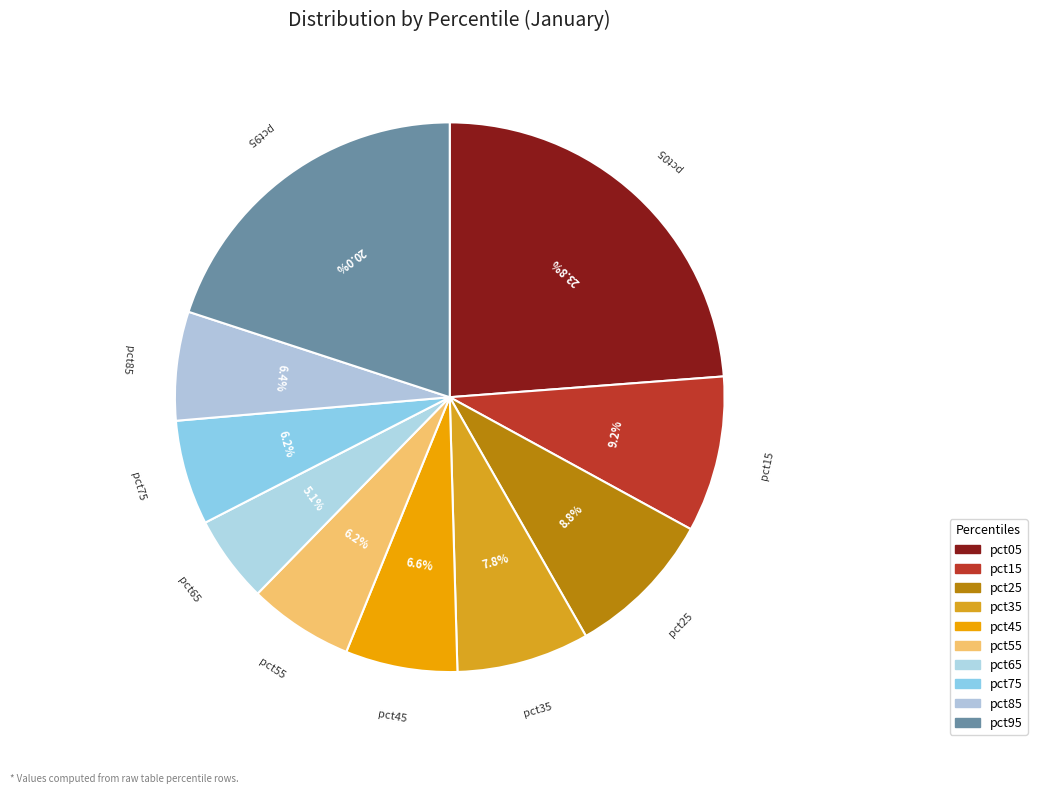

Count the number of slices in the pie.

10